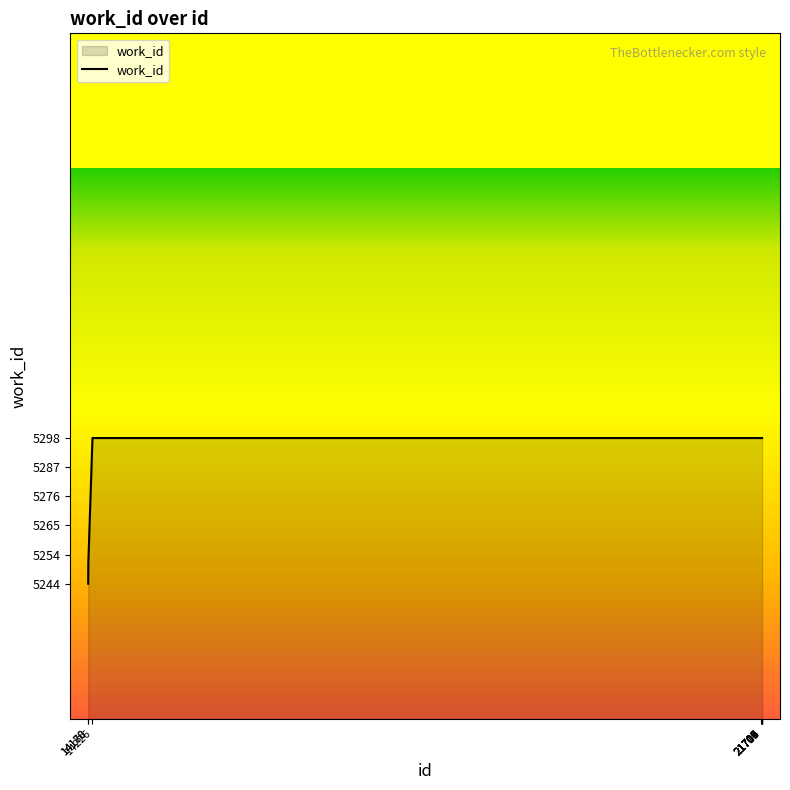

What is the maximum value shown in the chart?

5298